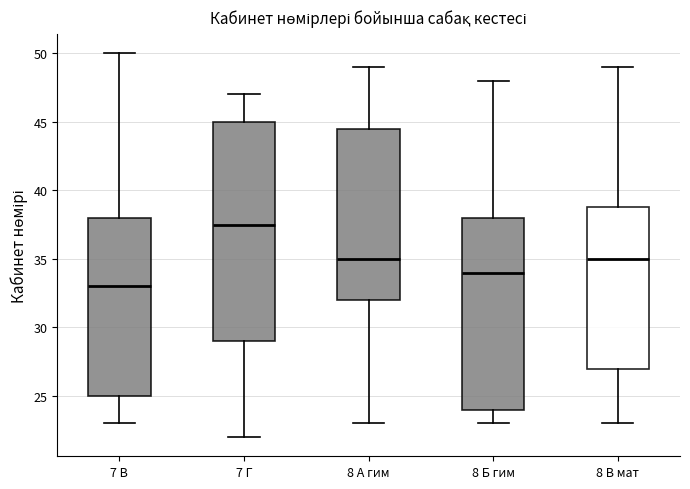

Reading left to right, read every box against the y-axis: the position of its median line, the range the box covers, and the ends of its whiskers. The values are not printed on the chart, so give them approximately, as read against the axis.

7 В: median 33.0, box 25.0 to 38.0, whiskers 23.0 to 50.0
7 Г: median 37.5, box 29.0 to 45.0, whiskers 22.0 to 47.0
8 А гим: median 35.0, box 32.0 to 44.5, whiskers 23.0 to 49.0
8 Б гим: median 34.0, box 24.0 to 38.0, whiskers 23.0 to 48.0
8 В мат: median 35.0, box 27.0 to 39.0, whiskers 23.0 to 49.0